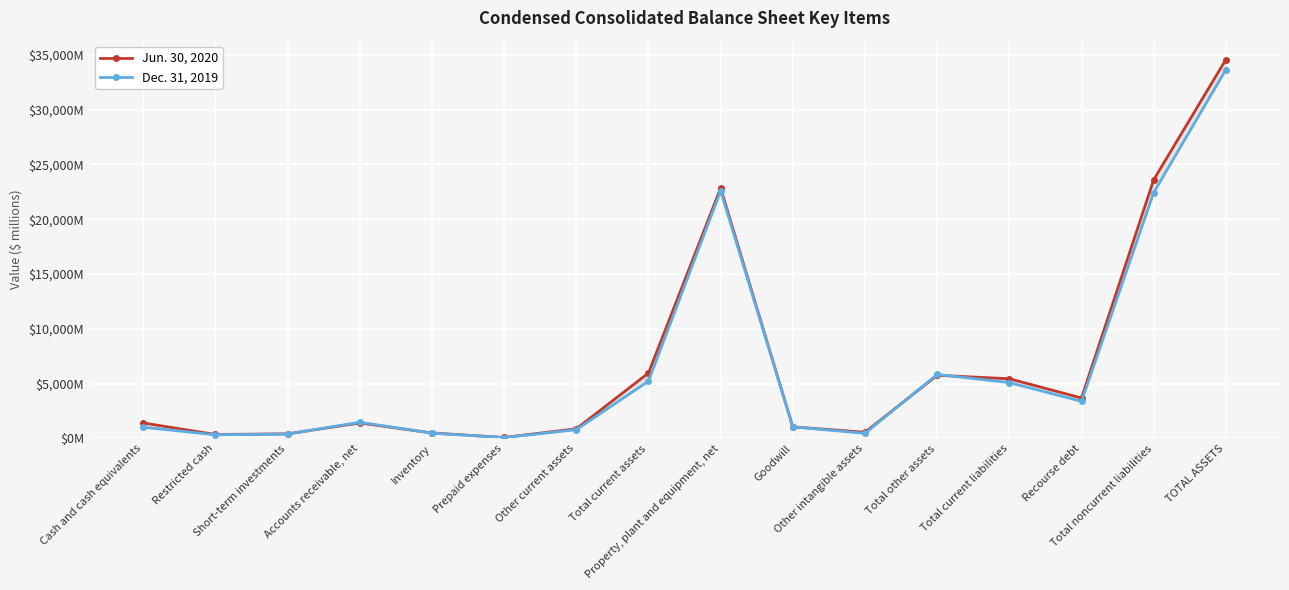

At which category does the chart reach its minimum across all series?

Prepaid expenses